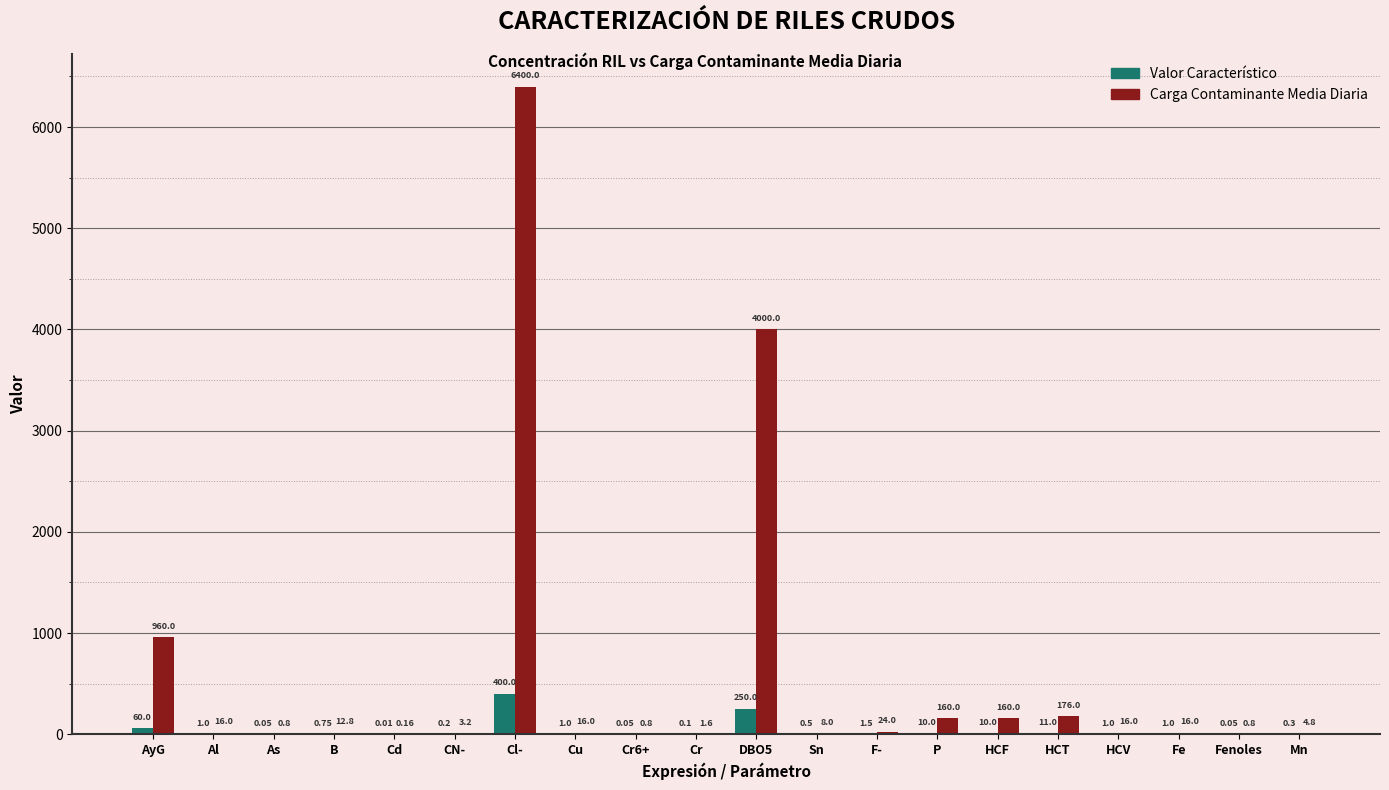

What is the sum of all Carga Contaminante Media Diaria values?

11977.0